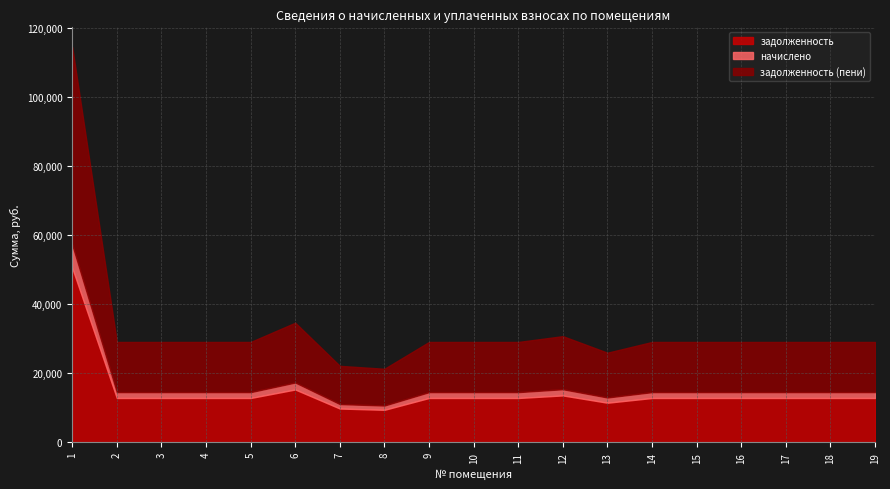

The value of задолженность at 14 is 12840.0. True or false?

True